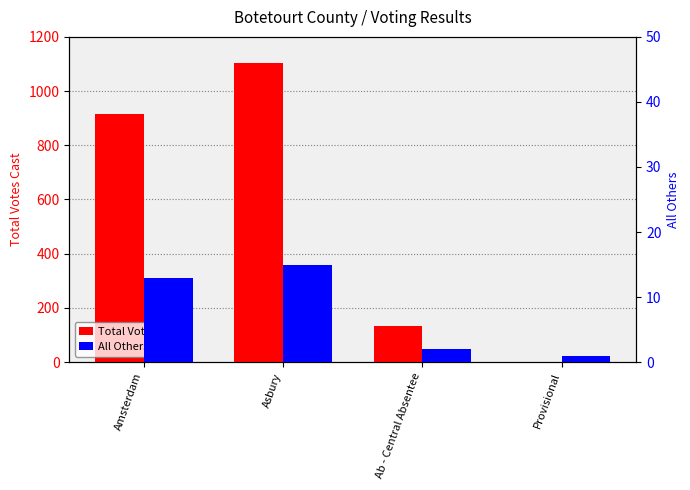

How many bars are there in total?

8